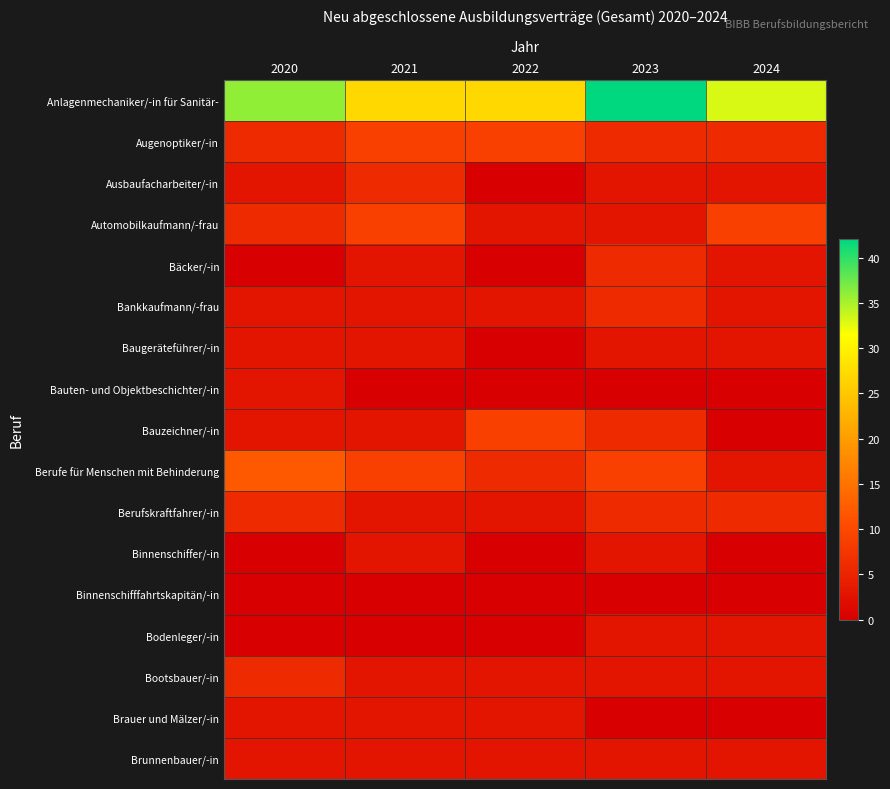

Which series changed the most between 2021 and 2024?

Anlagenmechaniker/-in für Sanitär-